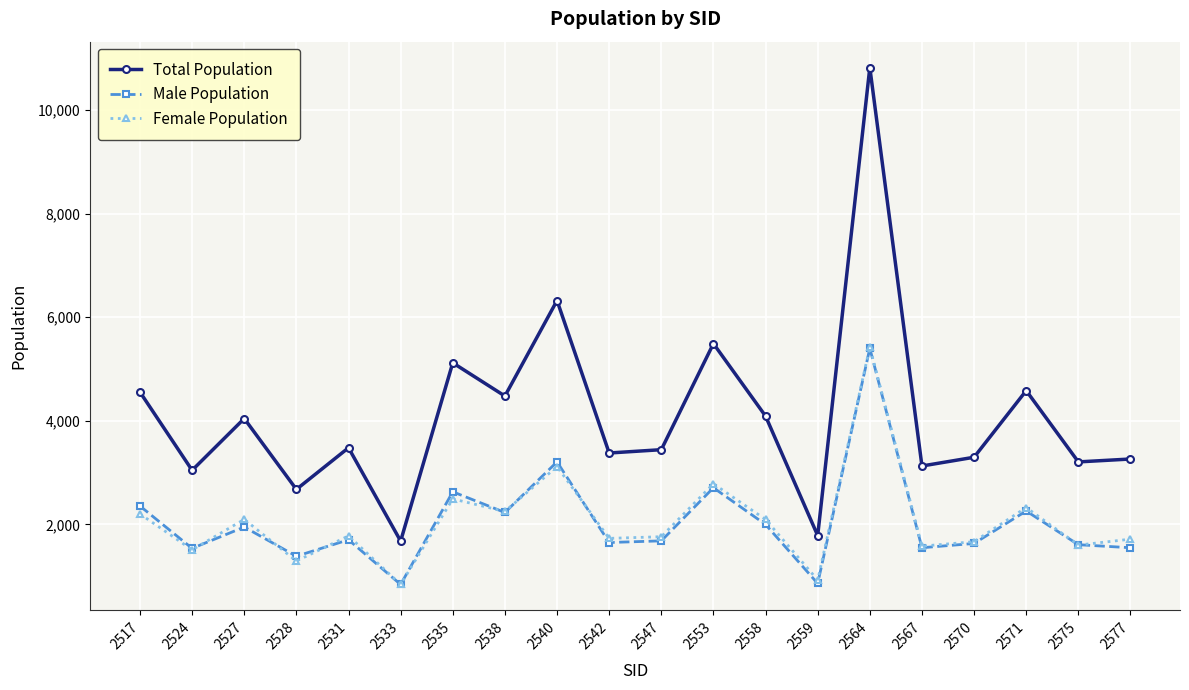

How many values in the Total Population series are below 3479?

10